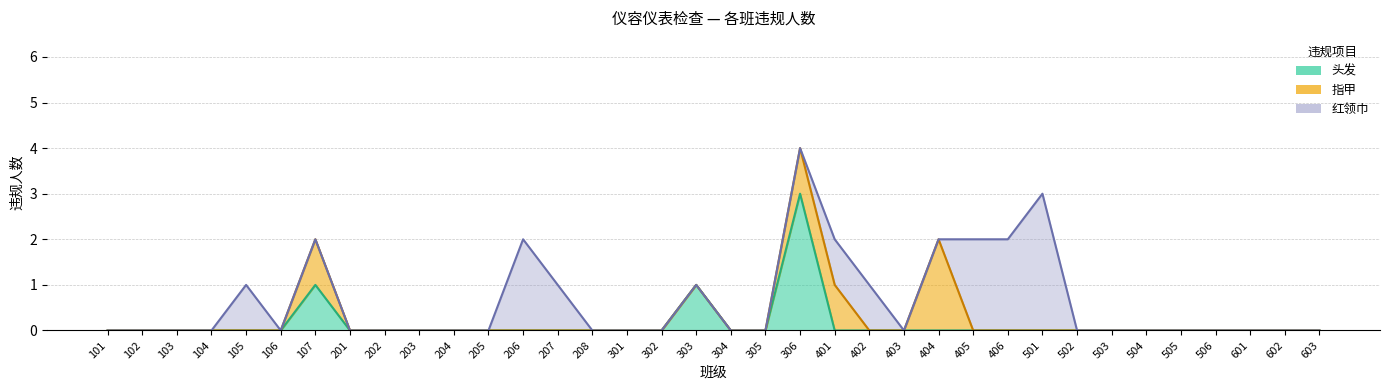

Is the value of 红领巾 at 402 greater than the value of 指甲 at 107?

No